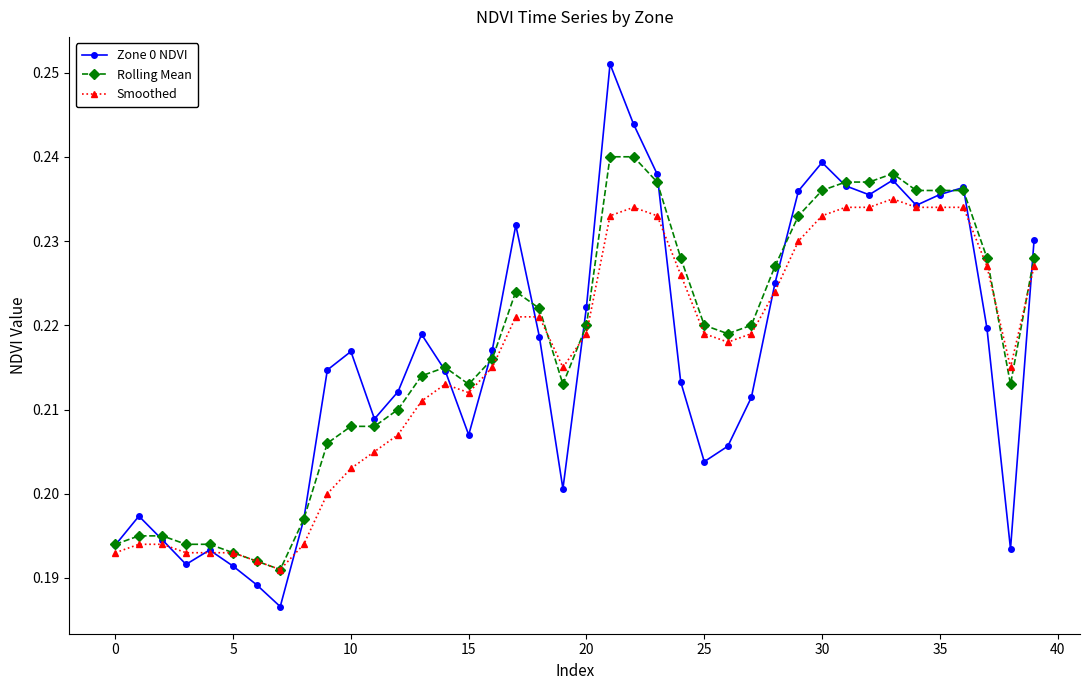

Which series has the largest range (max minus min)?

Zone 0 NDVI